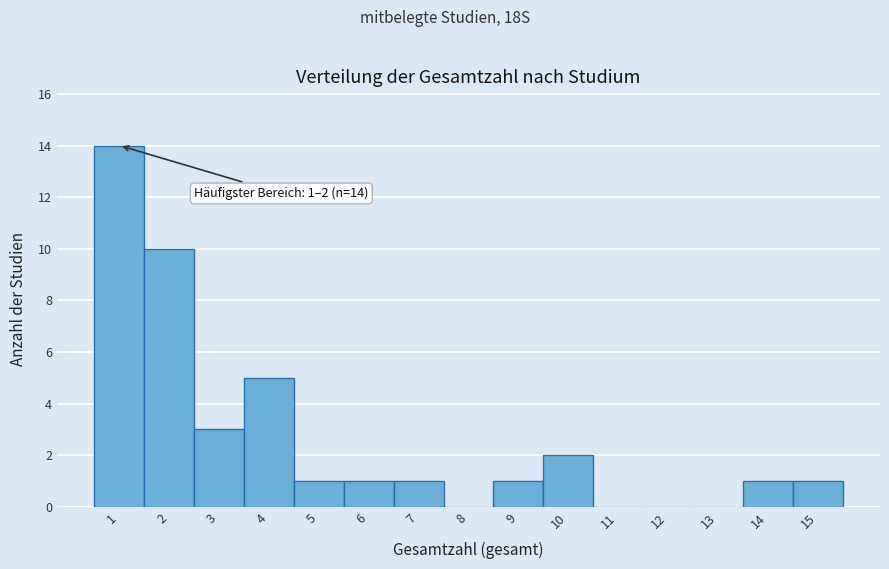

Reading left to right, what are all the values shown in this chart?

1=14	2=10	3=3	4=5	5=1	6=1	7=1	8=0	9=1	10=2	11=0	12=0	13=0	14=1	15=1